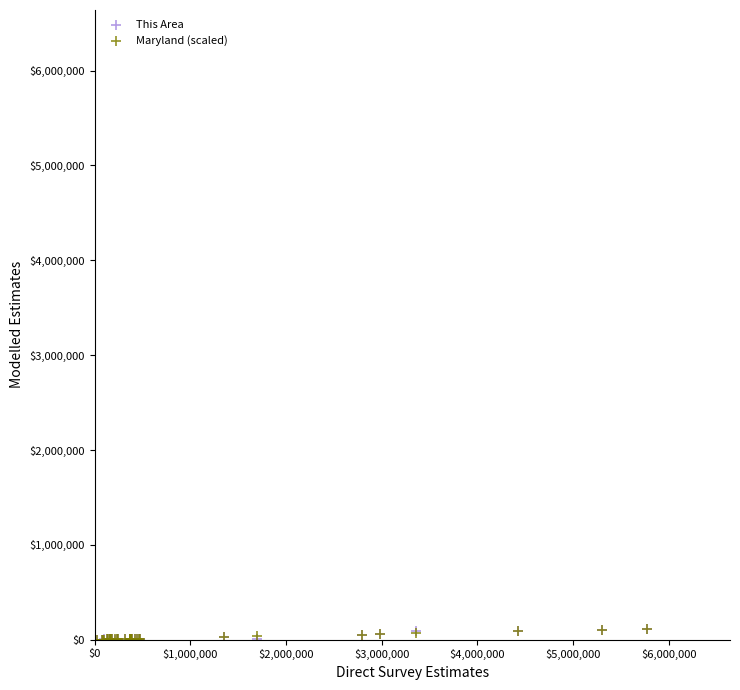

What are all the series names shown in the legend?

This Area, Maryland (scaled)